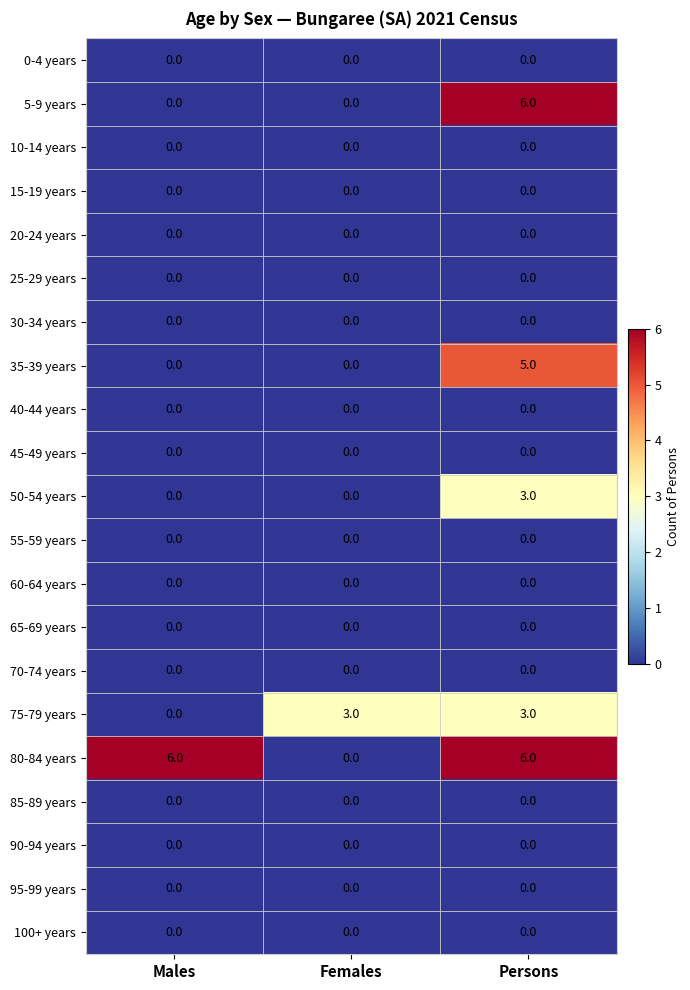

What is the maximum value shown in the chart?

6